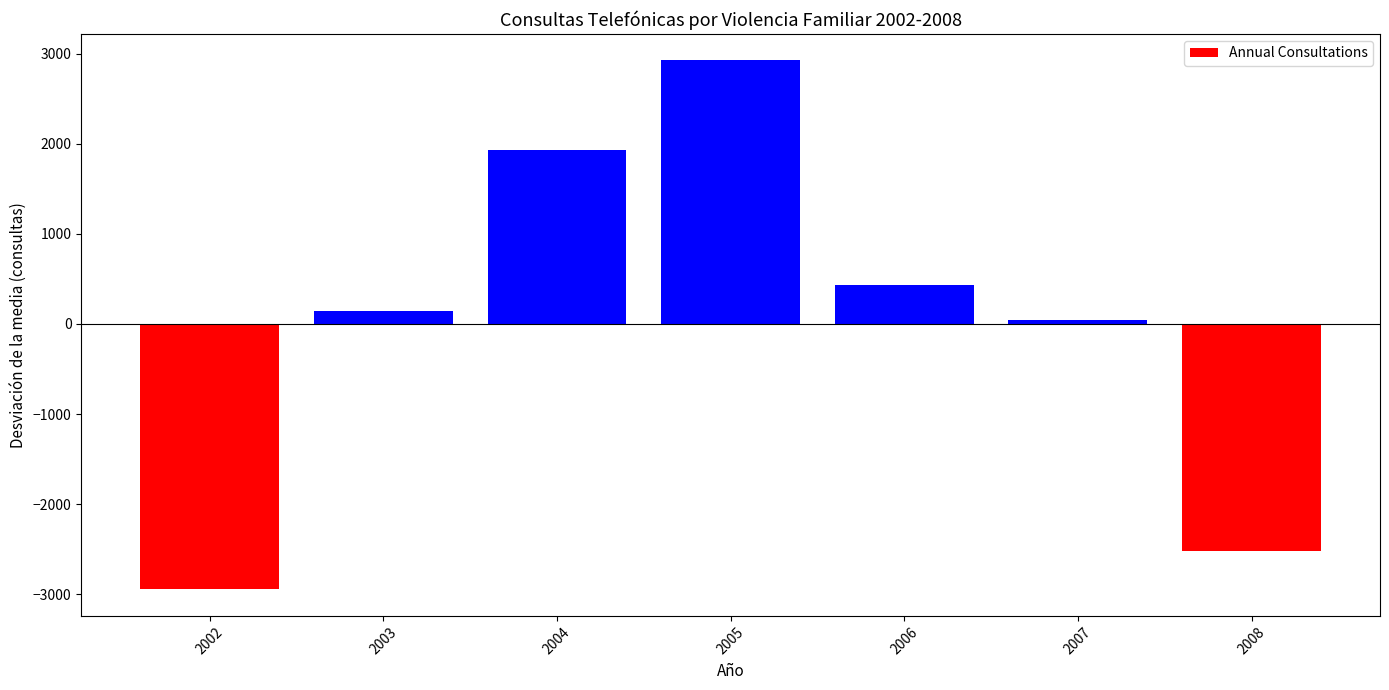

At which label does the data first exceed 144?

2003